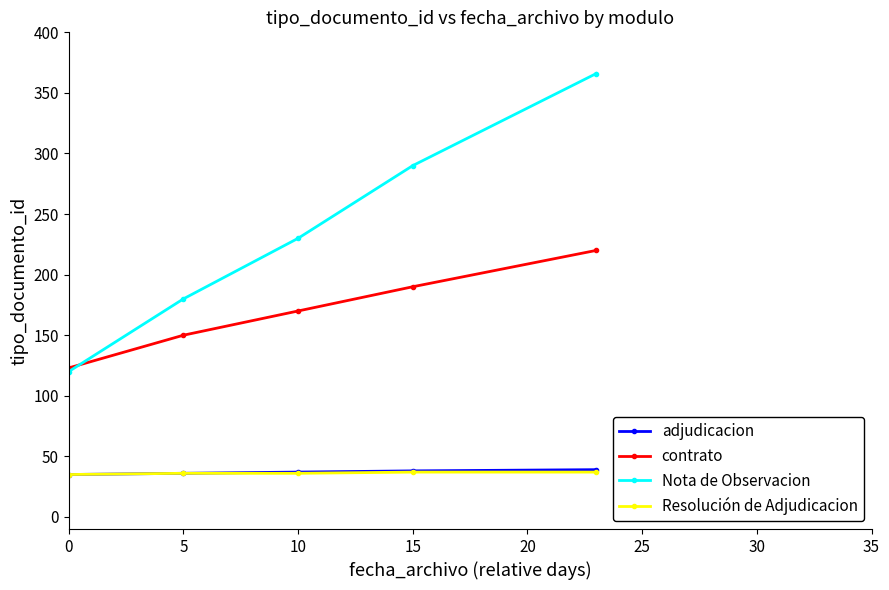

Does the chart display data point markers on the line(s)?

Yes